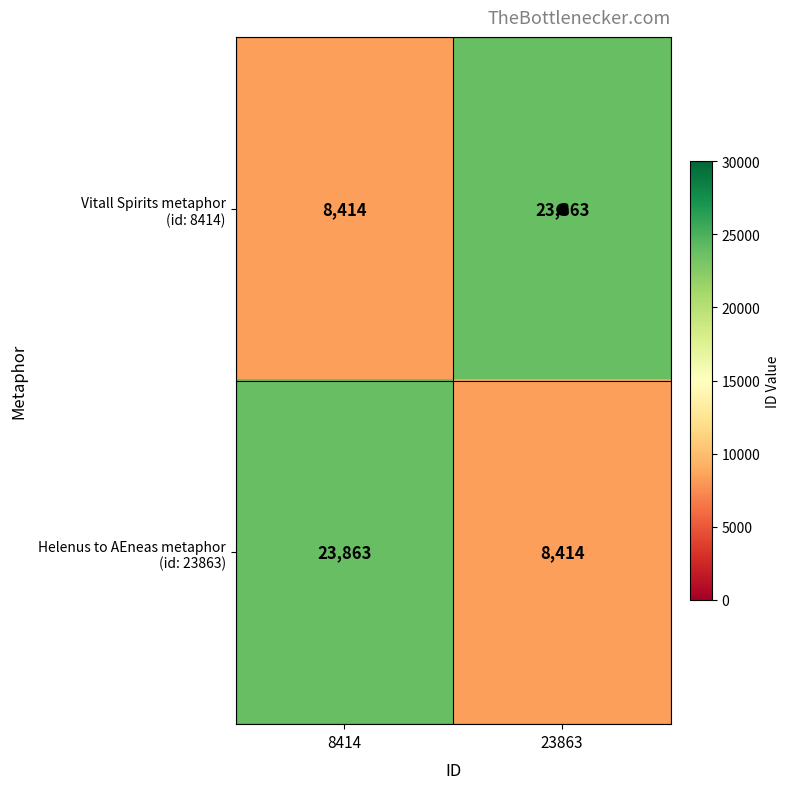

What is the total value across all series at 23863?

32277